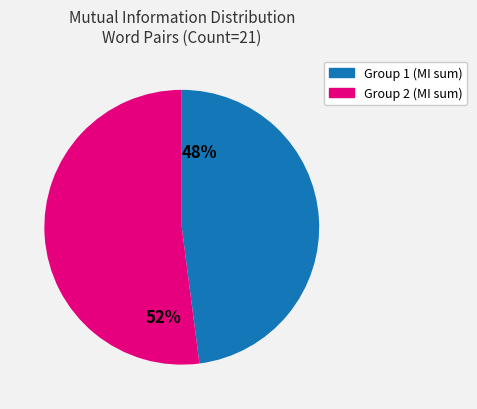

What is the largest slice in the pie chart?

52%